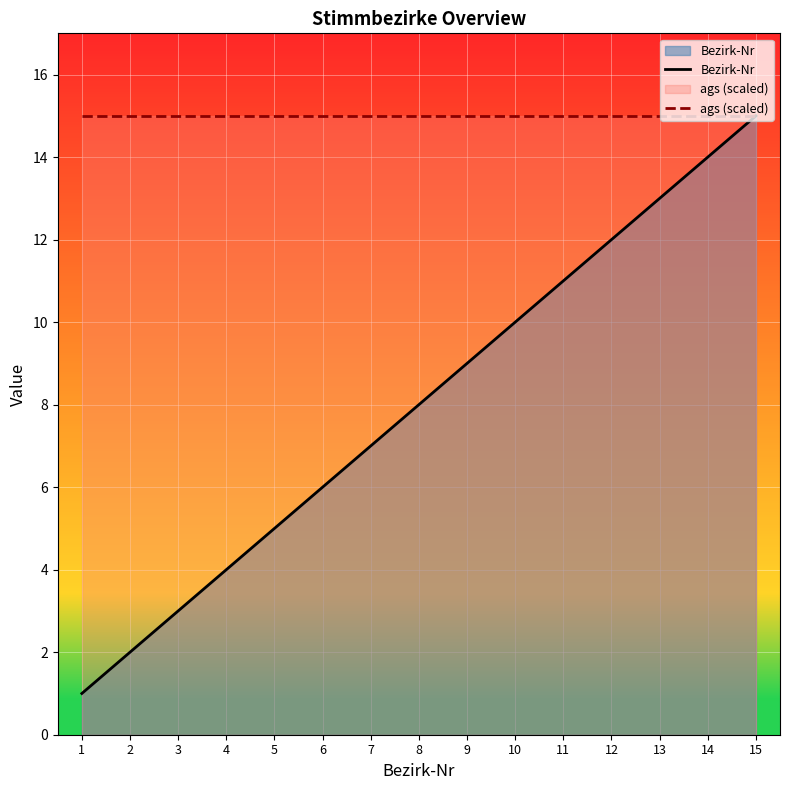

List the series in order of their peak value, highest first.

Bezirk-Nr, ags (scaled)